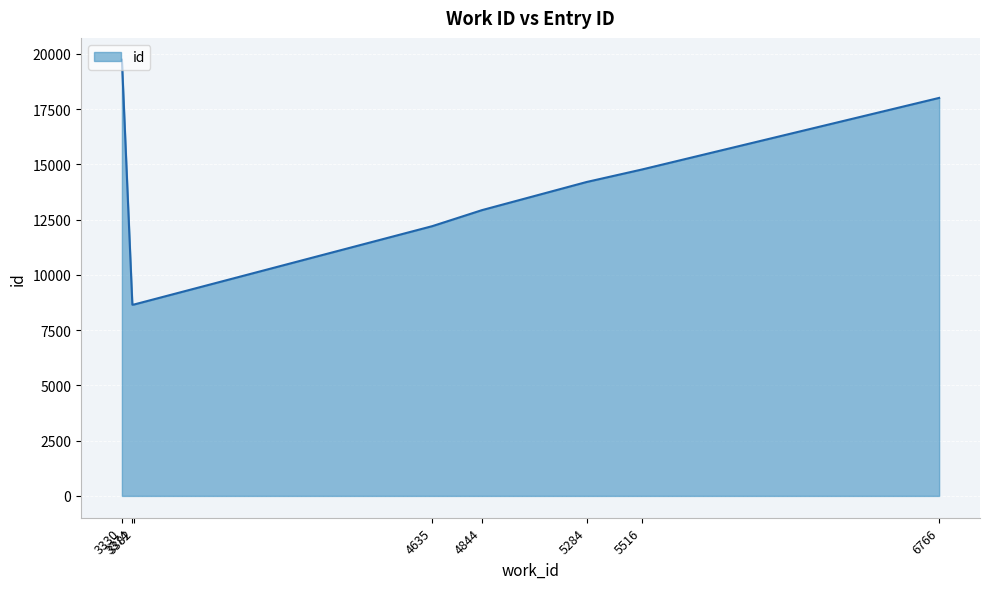

Approximately how many times larger is the value at 5284 compared to 4844?

1.1